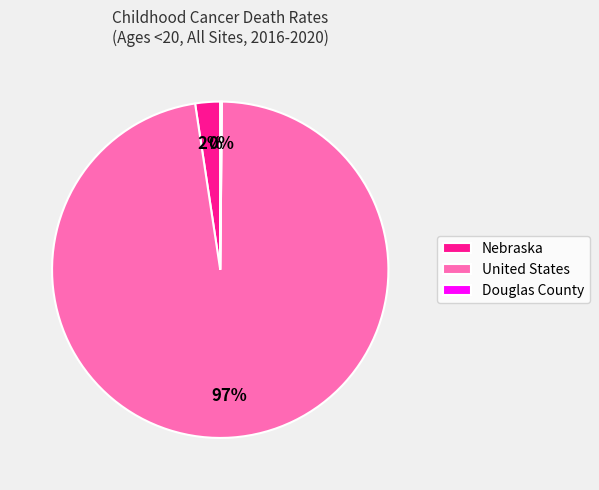

Does United States account for over 50% of the chart?

Yes